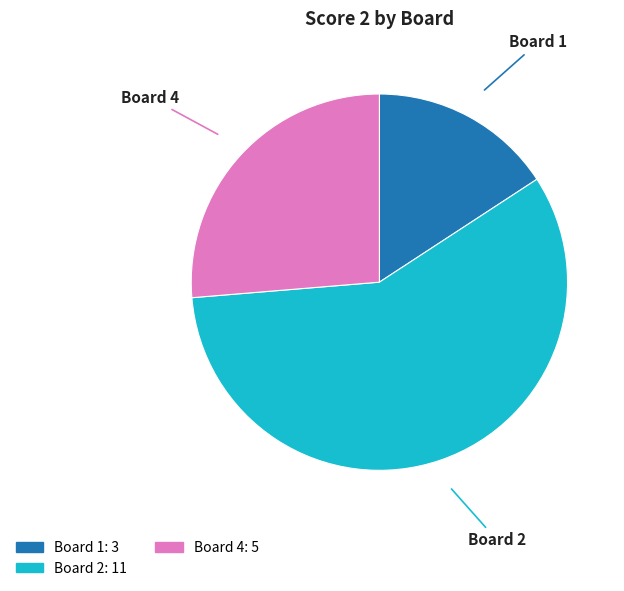

Does any single category account for the majority?

Yes